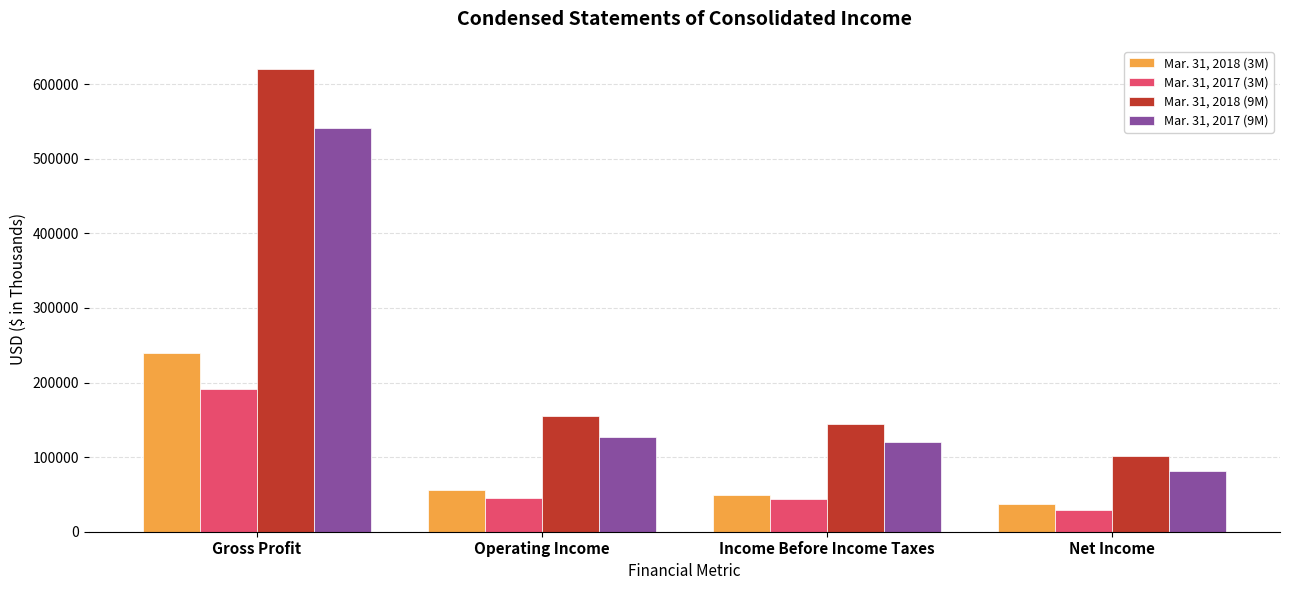

Rank the series by their maximum value, from highest to lowest.

Mar. 31, 2018 (9M), Mar. 31, 2017 (9M), Mar. 31, 2018 (3M), Mar. 31, 2017 (3M)